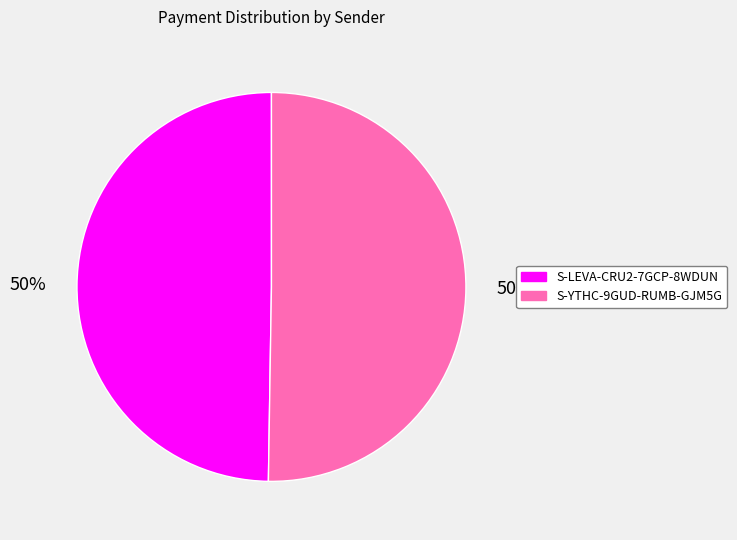

What is the ratio of the value at S-YTHC-9GUD-RUMB-GJM5G to the value at S-LEVA-CRU2-7GCP-8WDUN?

1.0